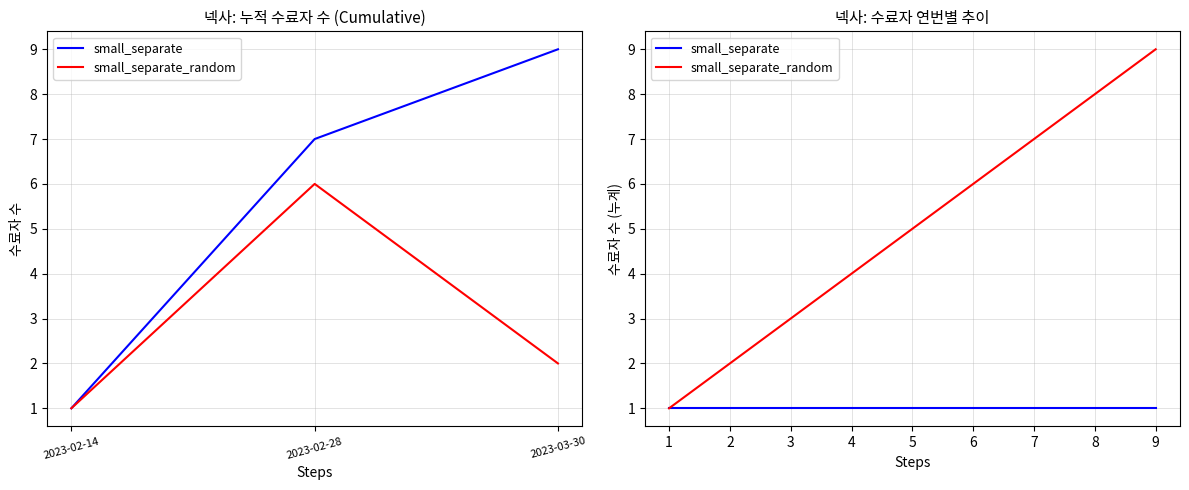

How many lines are shown in the chart?

2